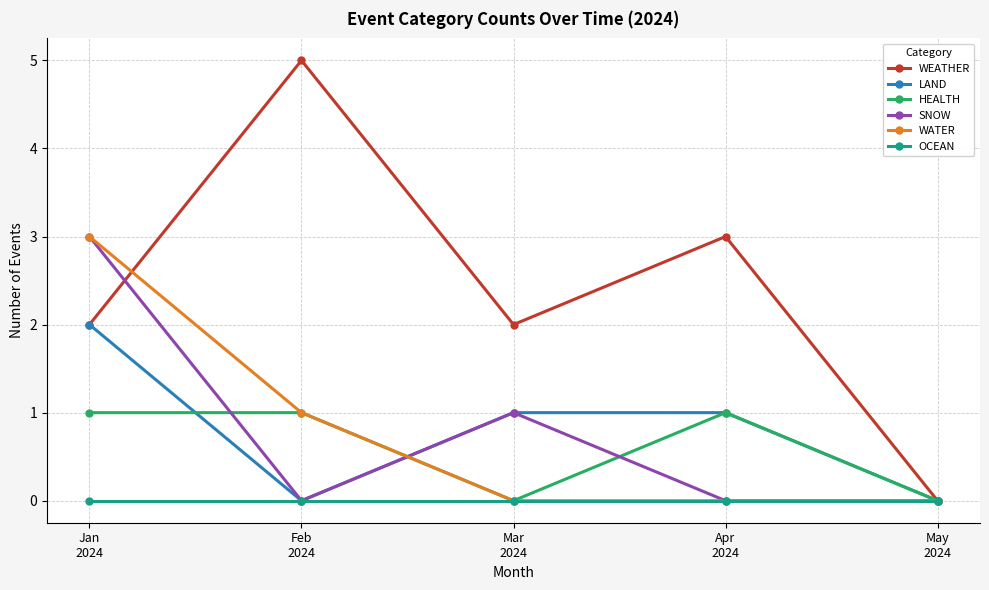

Which series has the widest spread of values?

WEATHER